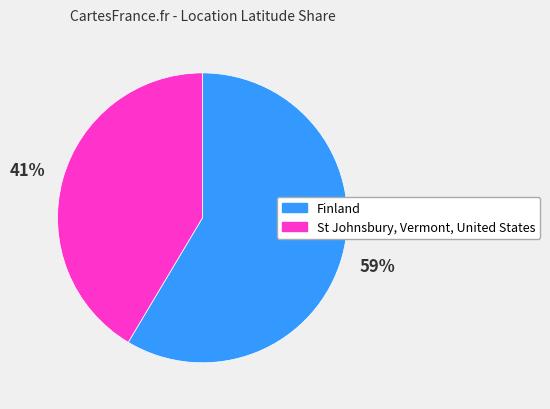

Is it true that St Johnsbury, Vermont, United States is 41% of the pie?

True